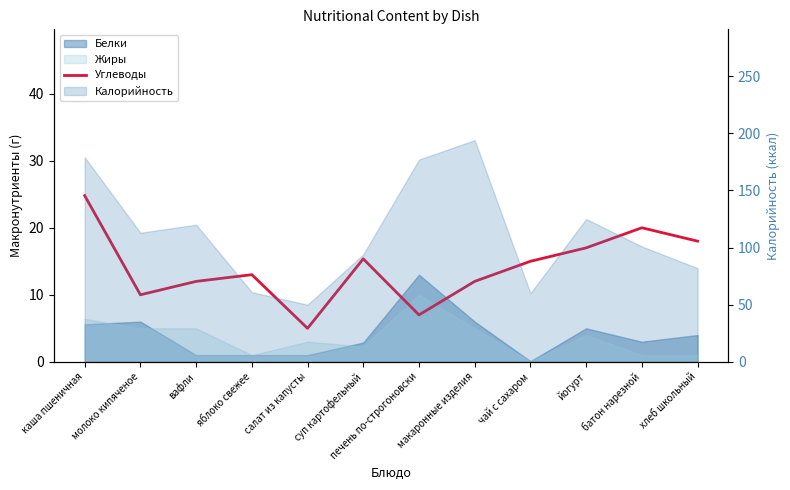

List the labels in order of value, largest first.

каша пшеничная, батон нарезной, хлеб школьный, йогурт, суп картофельный, чай с сахаром, яблоко свежее, вафли, макаронные изделия, молоко кипяченое, печень по-строгоновски, салат из капусты